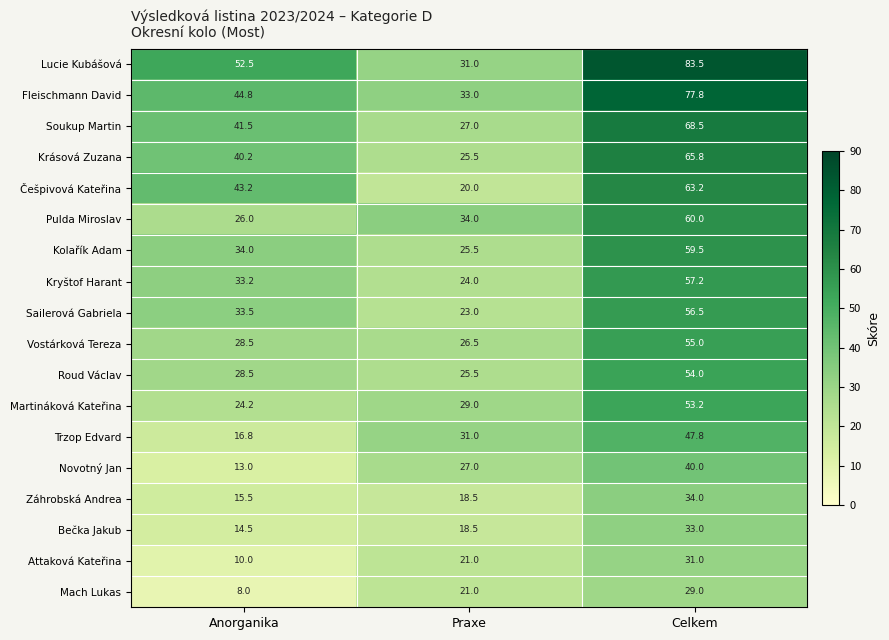

True or false: Pulda Miroslav has a value of 16.0 at Celkem.

False